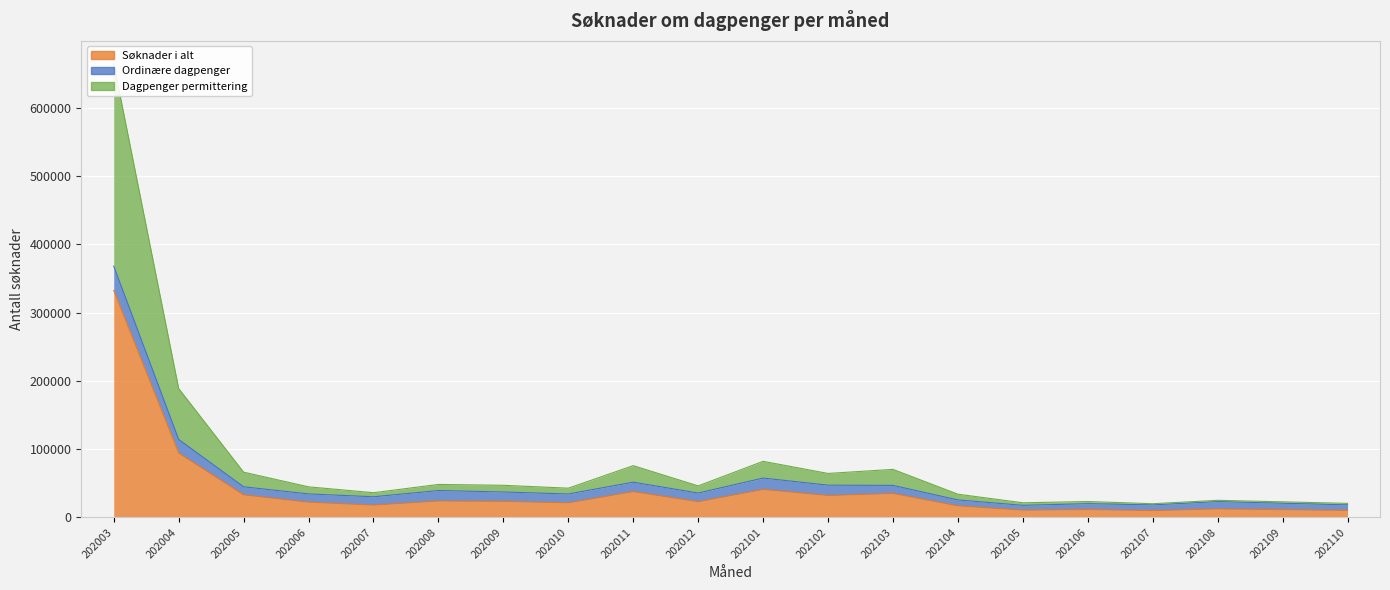

True or false: Dagpenger permittering and Søknader i alt intersect in this chart.

False